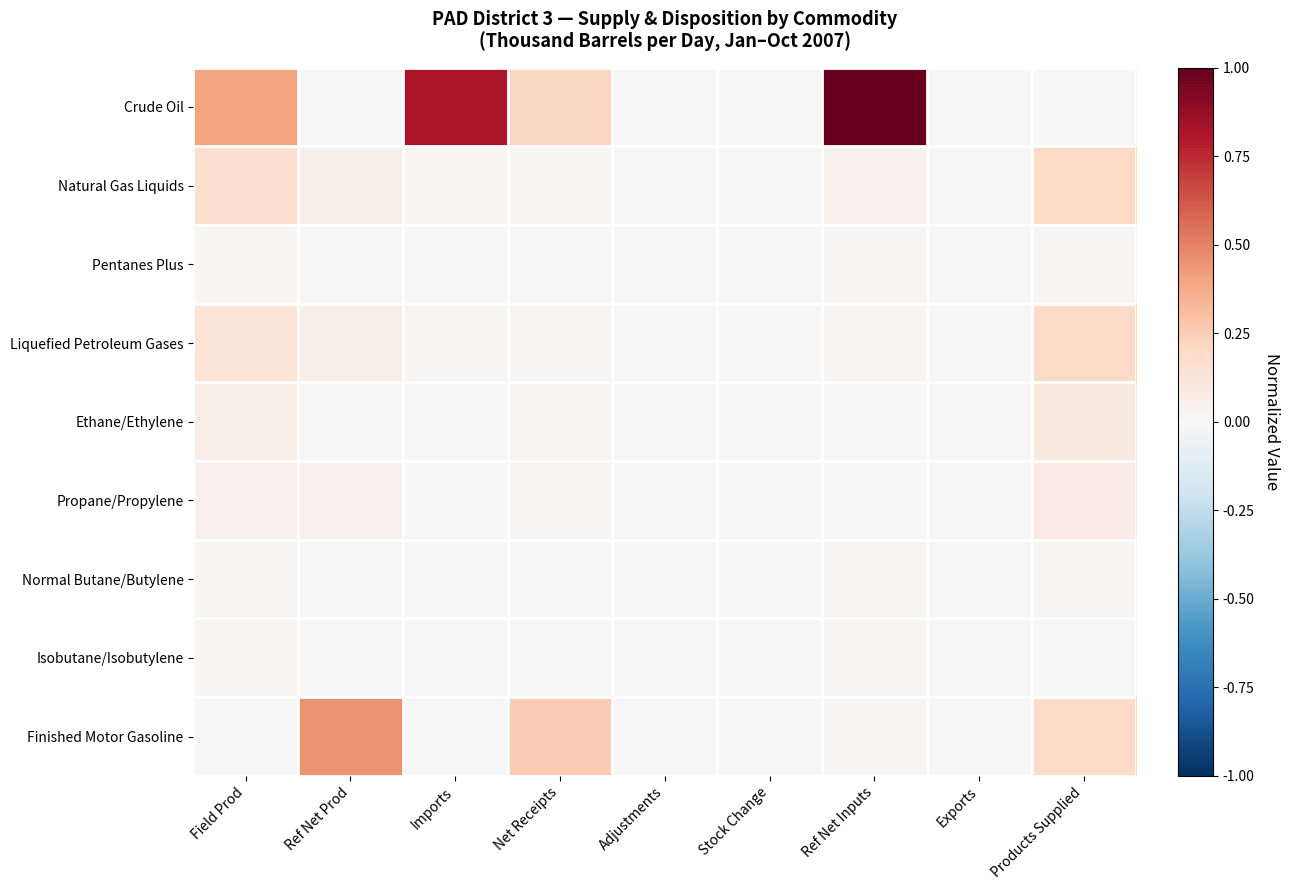

Count the number of categories in the chart.

9